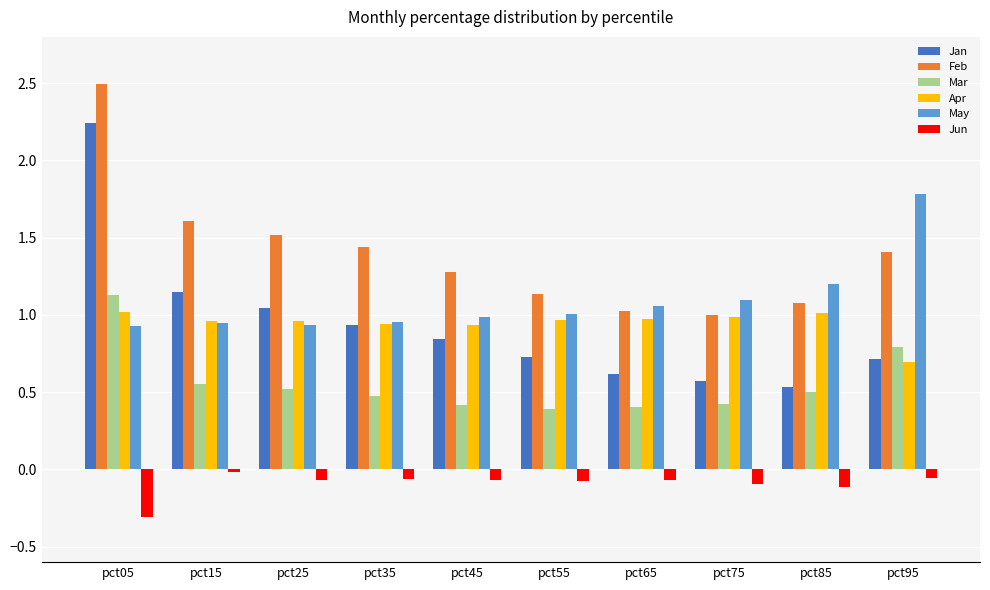

What is the approximate value of Mar at pct65?

0.4